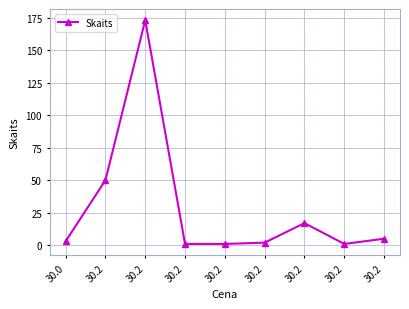

True or false: there are more than 1 points higher than both neighbors.

True